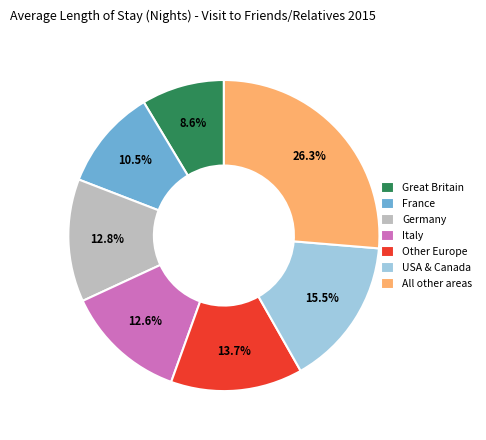

Combined, do Great Britain and USA & Canada account for over 50%?

No